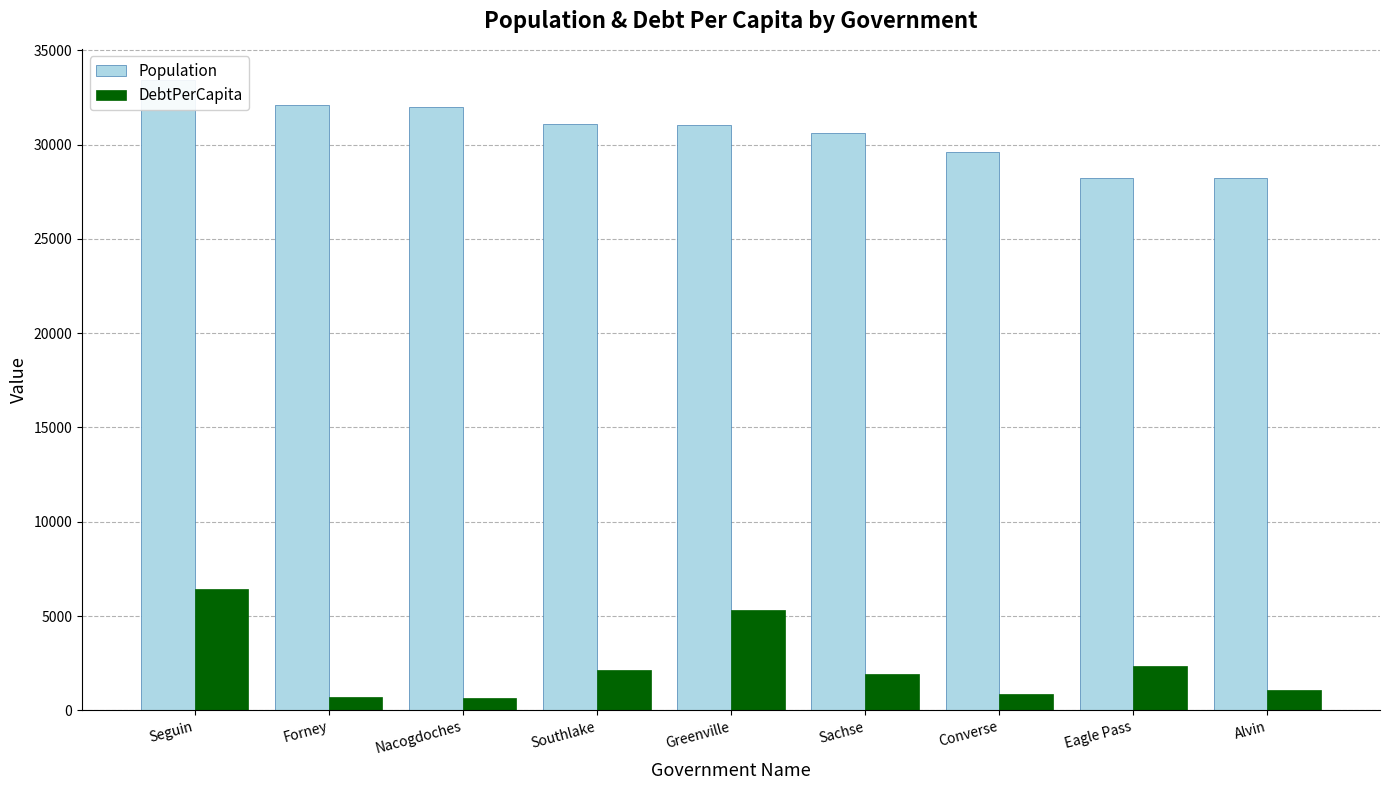

At which label does Population first exceed 31060?

Seguin